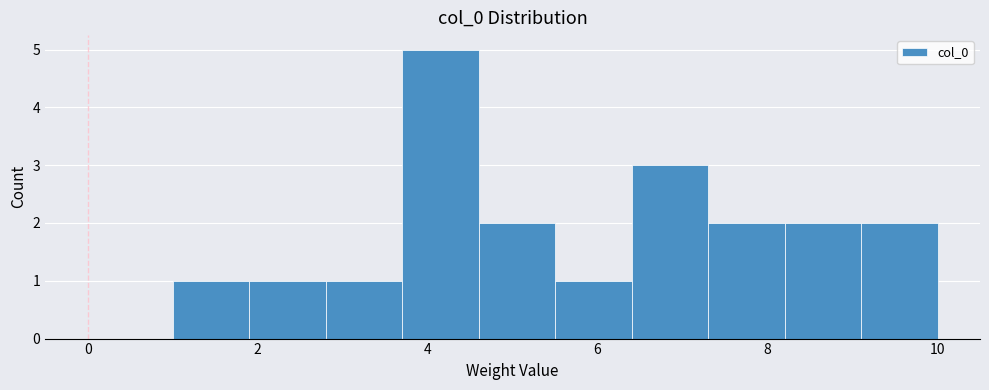

What is the height of the bar covering 6.4 to 7.3 on the x-axis? Neither the bar edges nor the heights are printed on the chart, so give them approximately, as read against the axes.

3